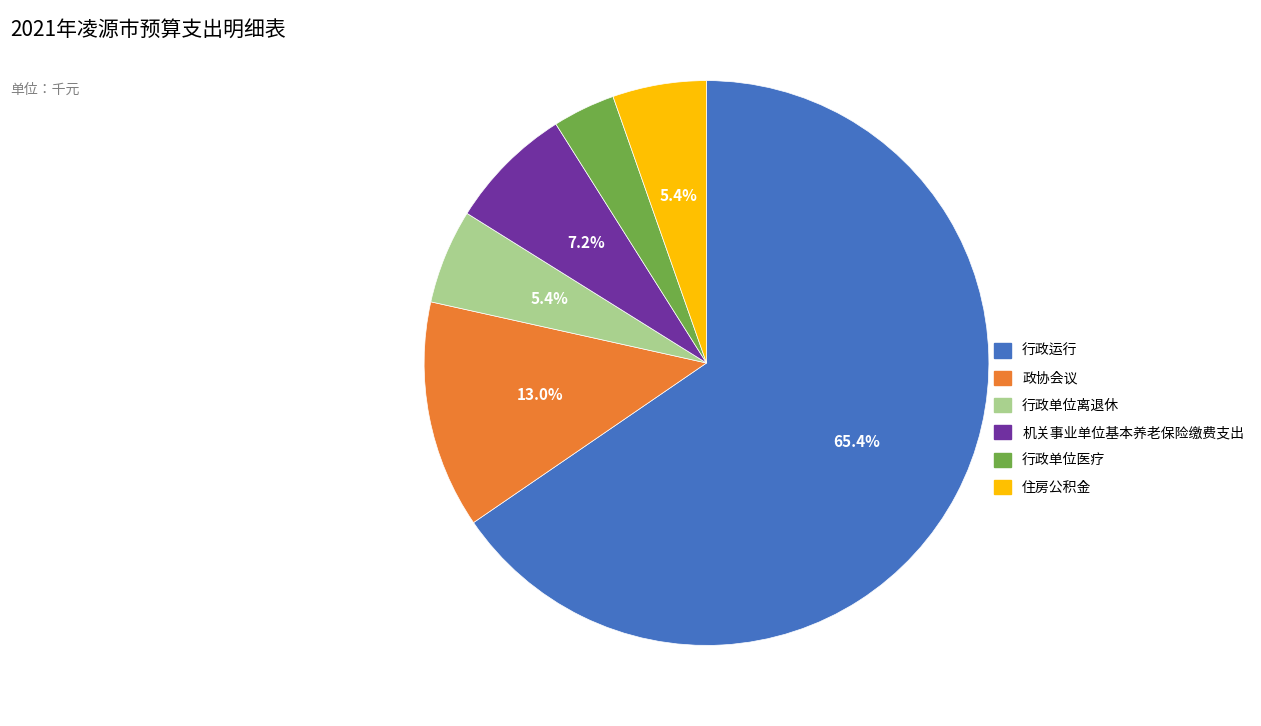

What percentage is the 住房公积金 slice, to the nearest percent?

5%